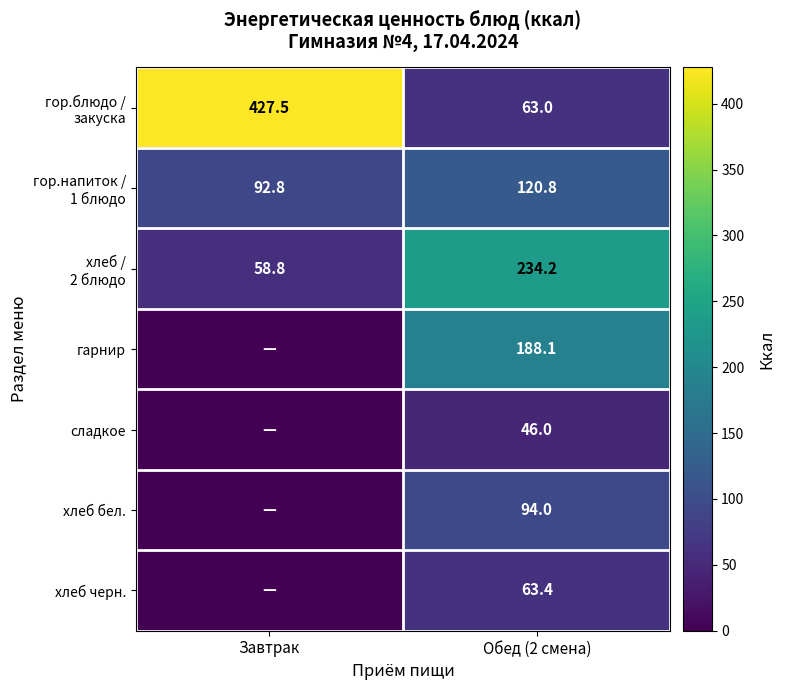

The value of хлеб черн. at Обед (2 смена) is 87.6. True or false?

False